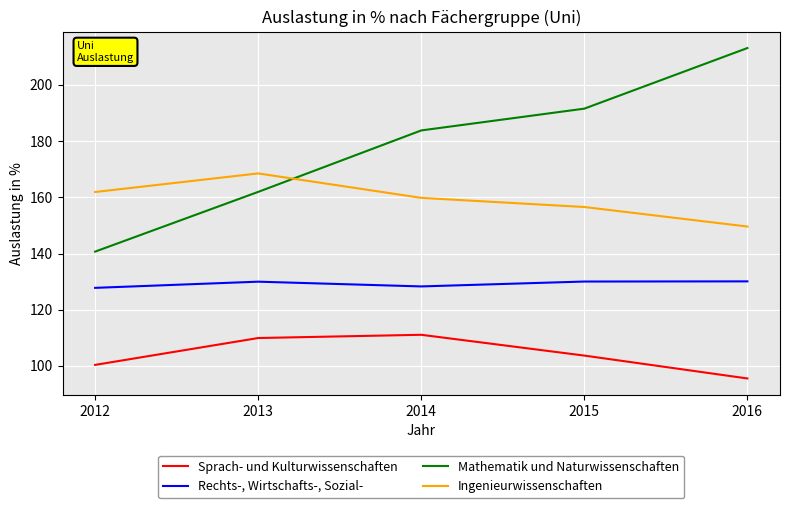

Between 2015 and 2016, which series saw the biggest shift?

Mathematik und Naturwissenschaften